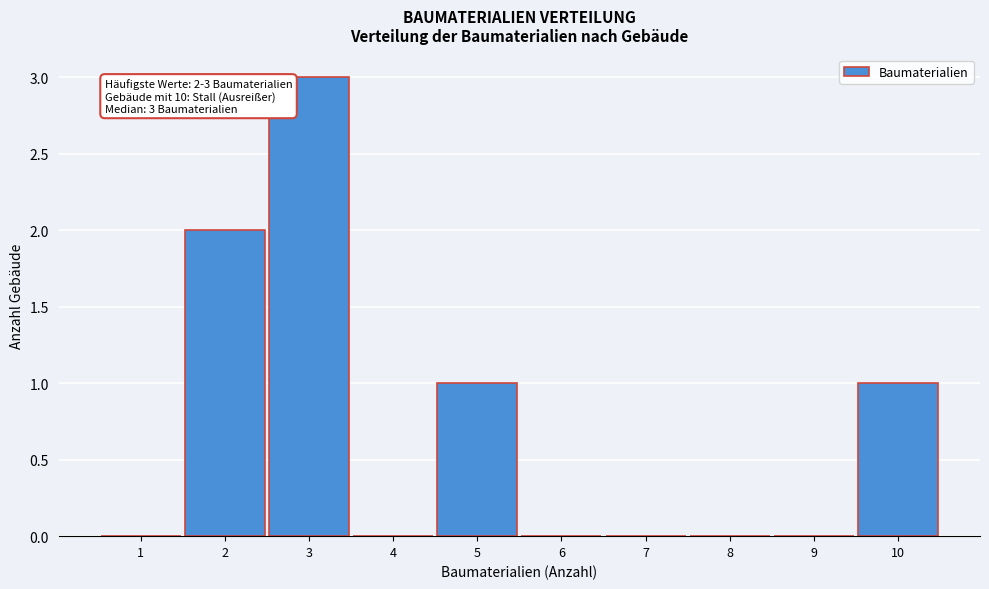

Which range on the x-axis has the tallest bar?

2.5 to 3.5